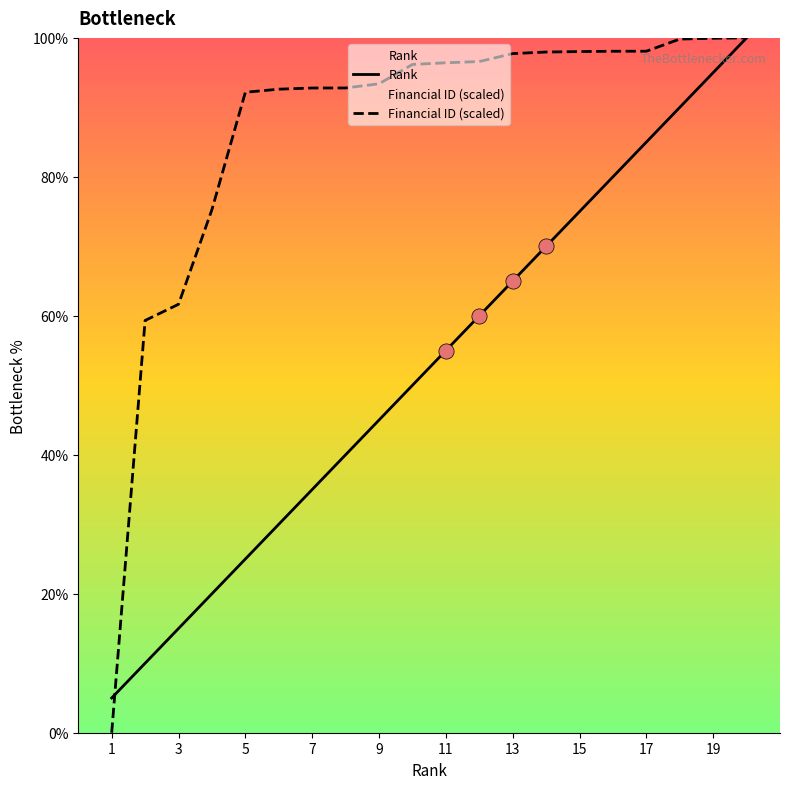

What are all the series names shown in the legend?

Rank, Financial ID (scaled)